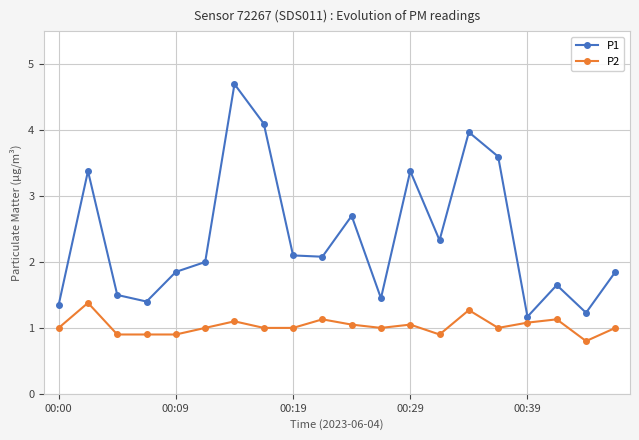

What is the sum of all P2 values?

20.6